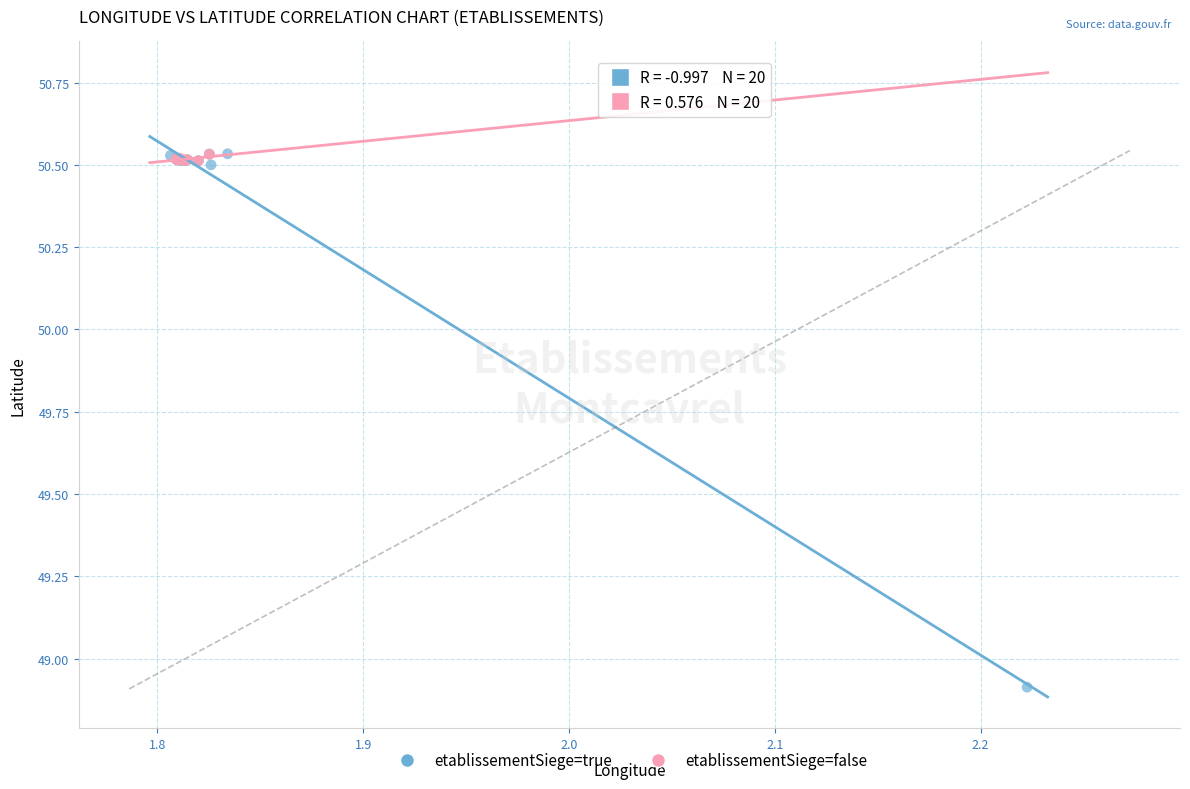

Which series has the widest spread of Y values?

etablissementSiege=true